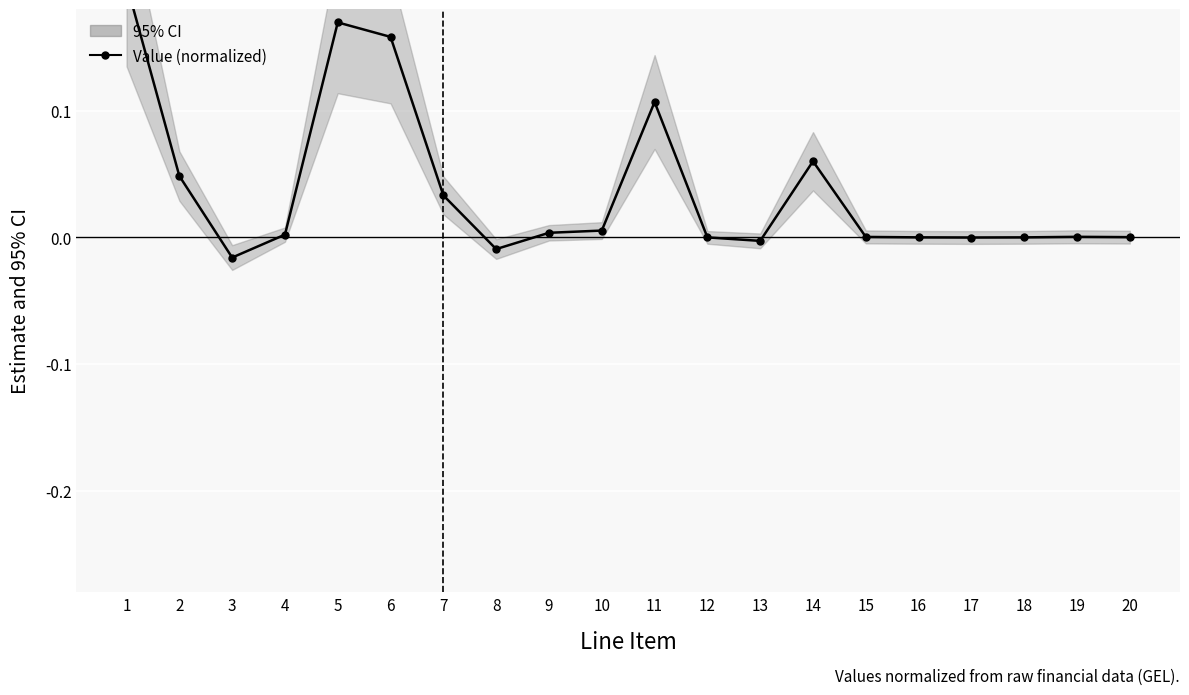

Reading right to left, list all the values displayed in this chart.

20=0.0	19=0.0	18=0.0	17=-0.0	16=0.0	15=0.0	14=0.1	13=-0.0	12=0.0	11=0.1	10=0.0	9=0.0	8=-0.0	7=0.0	6=0.2	5=0.2	4=0.0	3=-0.0	2=0.0	1=0.2